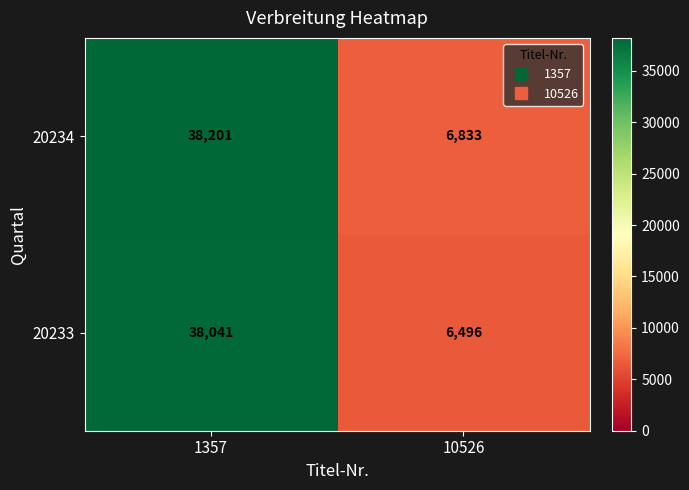

What is the spread (max minus min) of values at 10526?

337